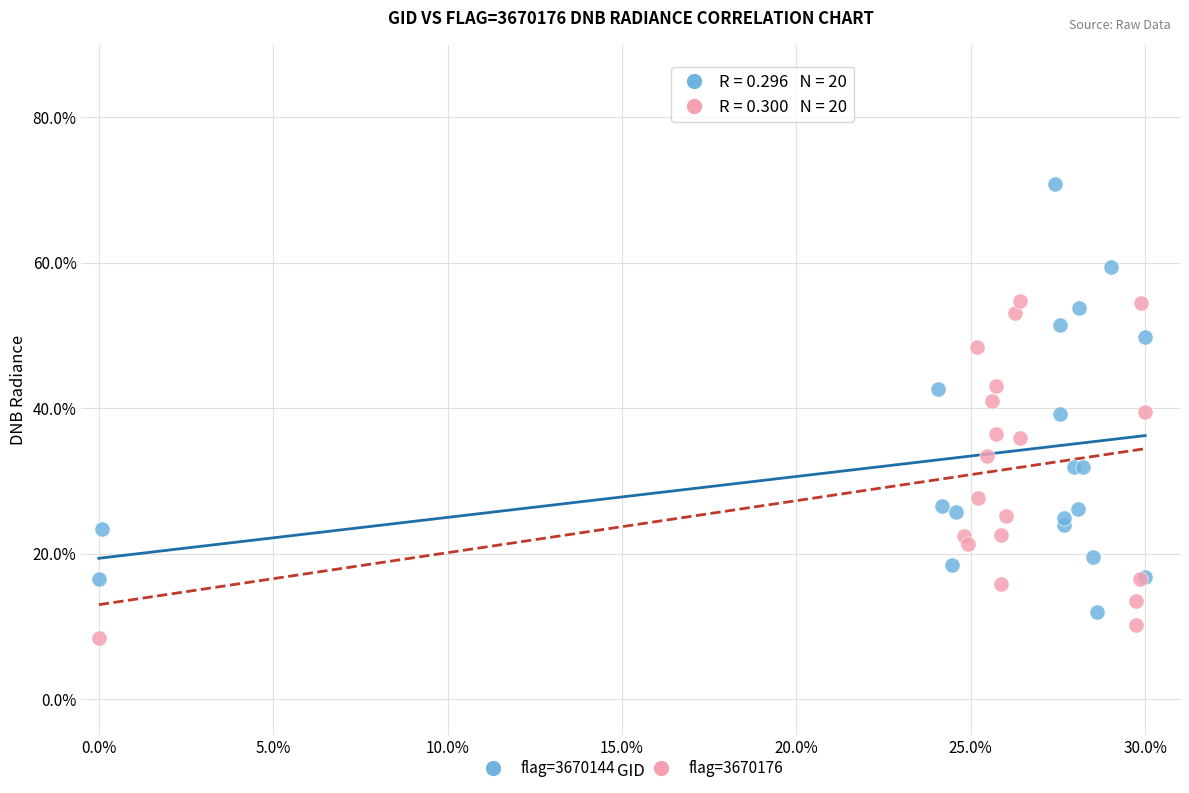

Which series has the largest Y range (max minus min)?

flag=3670144